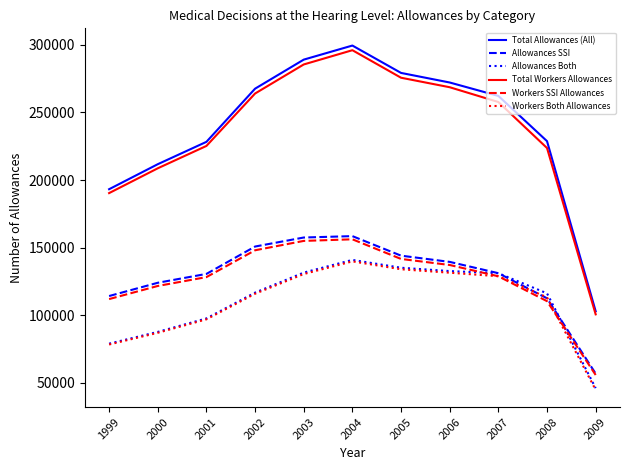

The Allowances SSI series shows 158510 at 2004. True or false?

True